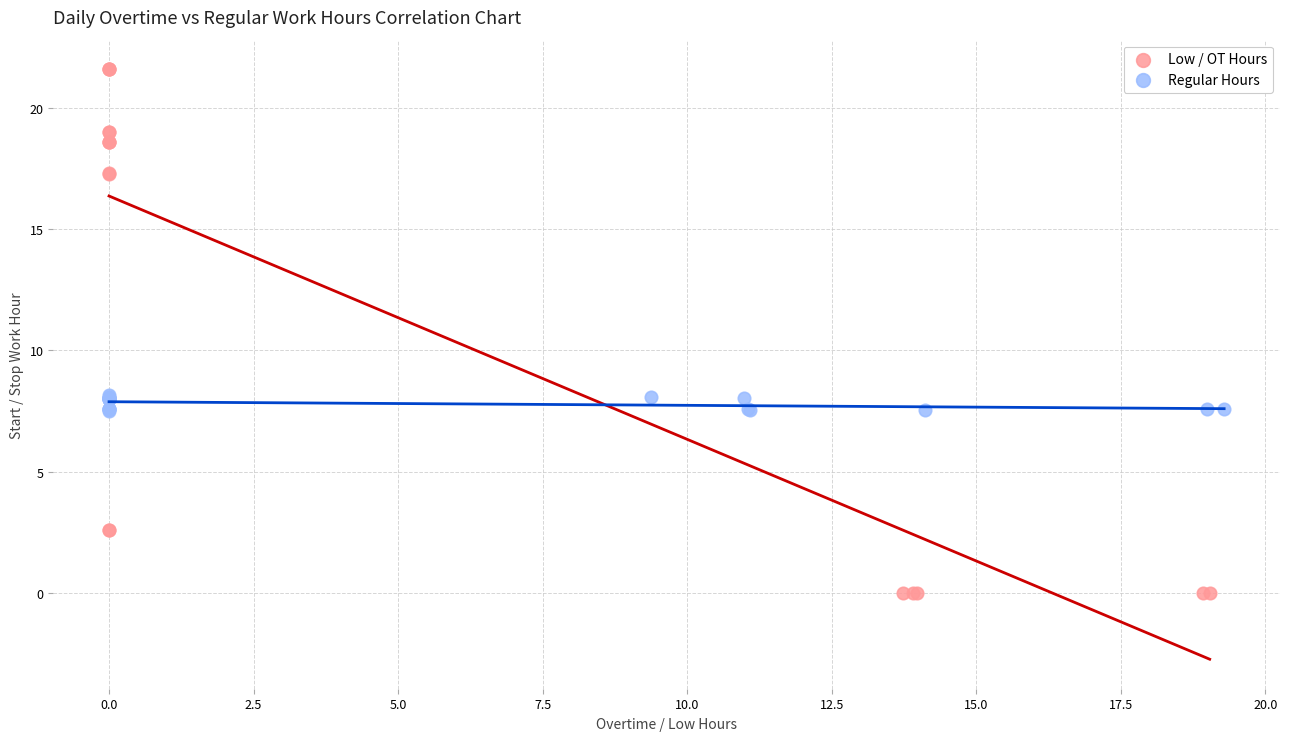

Which series has the widest spread of Y values?

Low / OT Hours